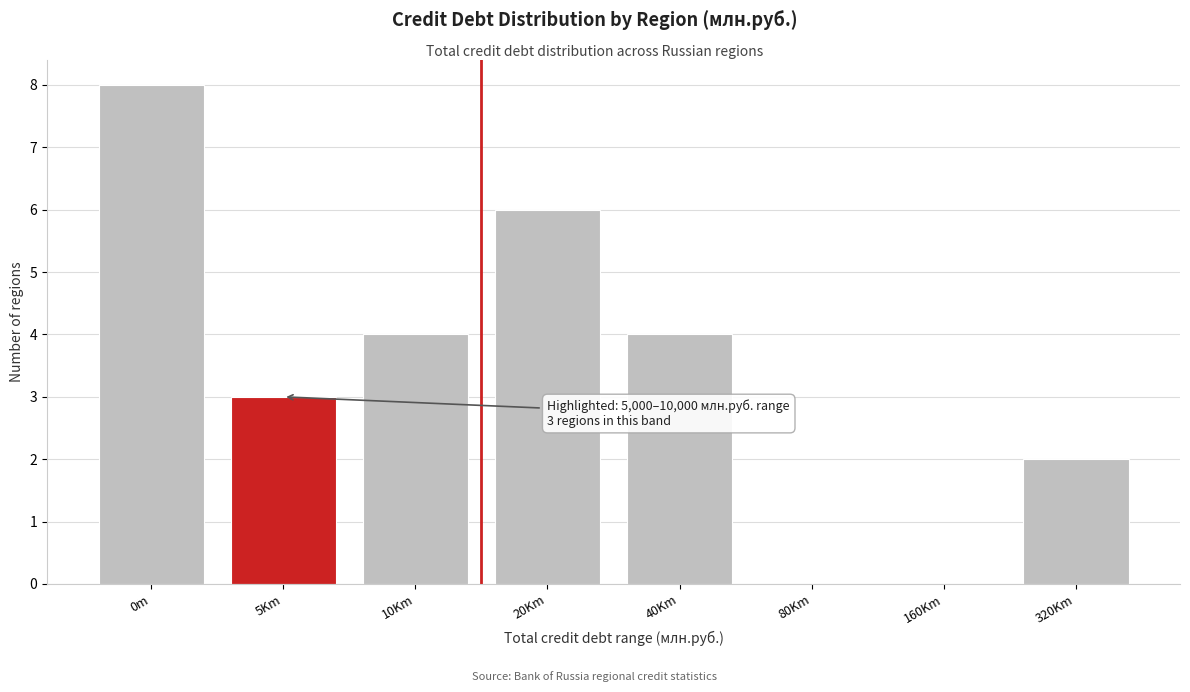

Reading right to left, list all the values displayed in this chart.

320Km=2	160Km=0	80Km=0	40Km=4	20Km=6	10Km=4	5Km=3	0m=8